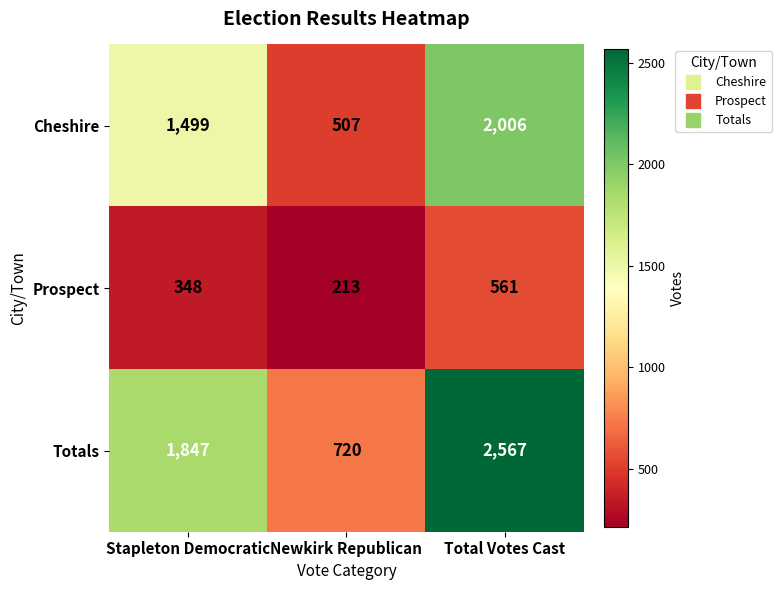

List the series in order of their overall mean, lowest first.

Prospect, Cheshire, Totals